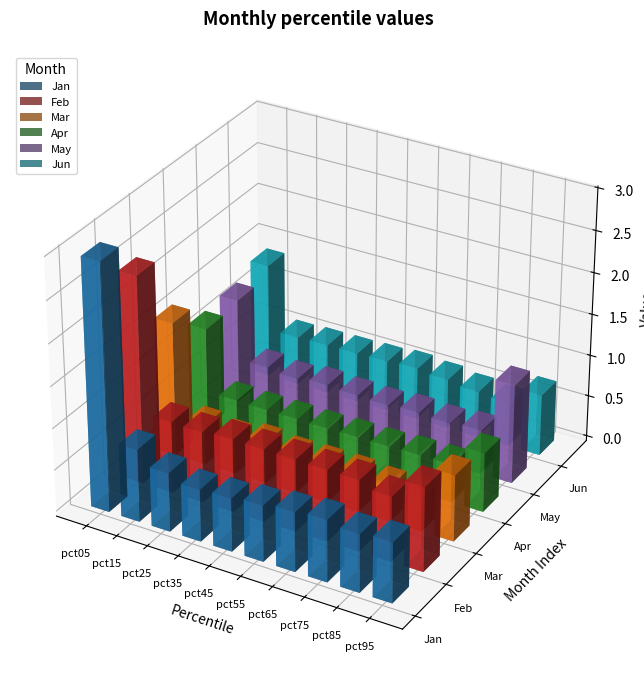

At which label does May reach its peak?

pct05